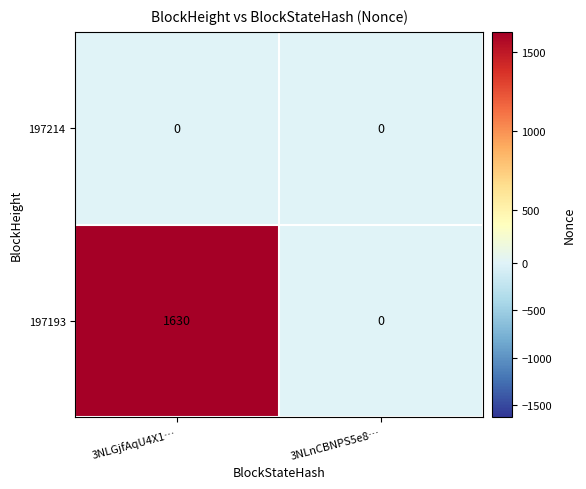

What is the greatest value displayed?

1630